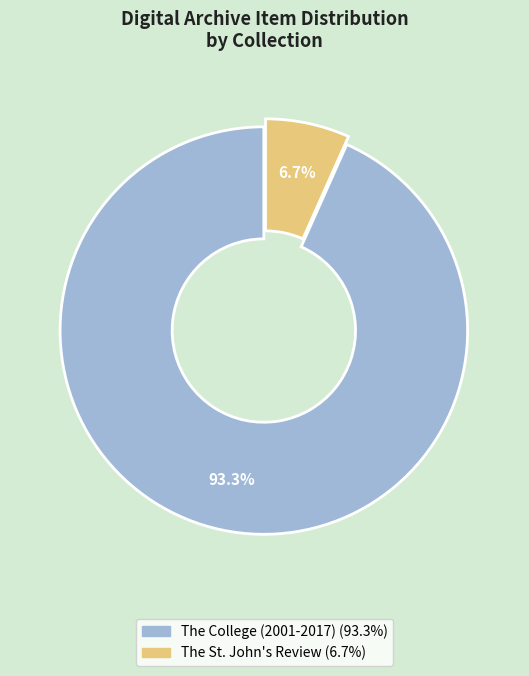

What is the smallest slice in the pie chart?

The St. John's Review